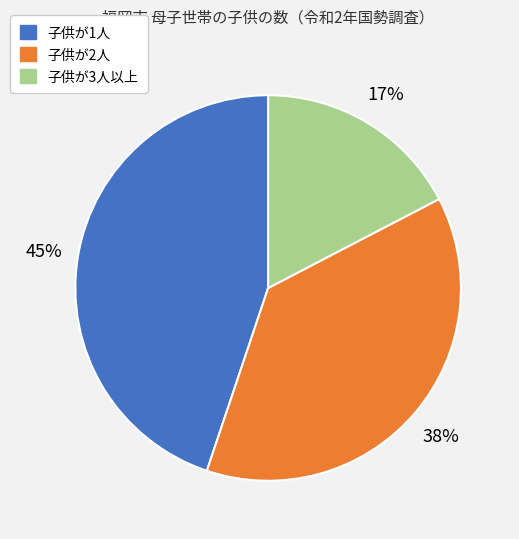

What is the ratio of the value at 子供が3人以上 to the value at 子供が1人?

0.4